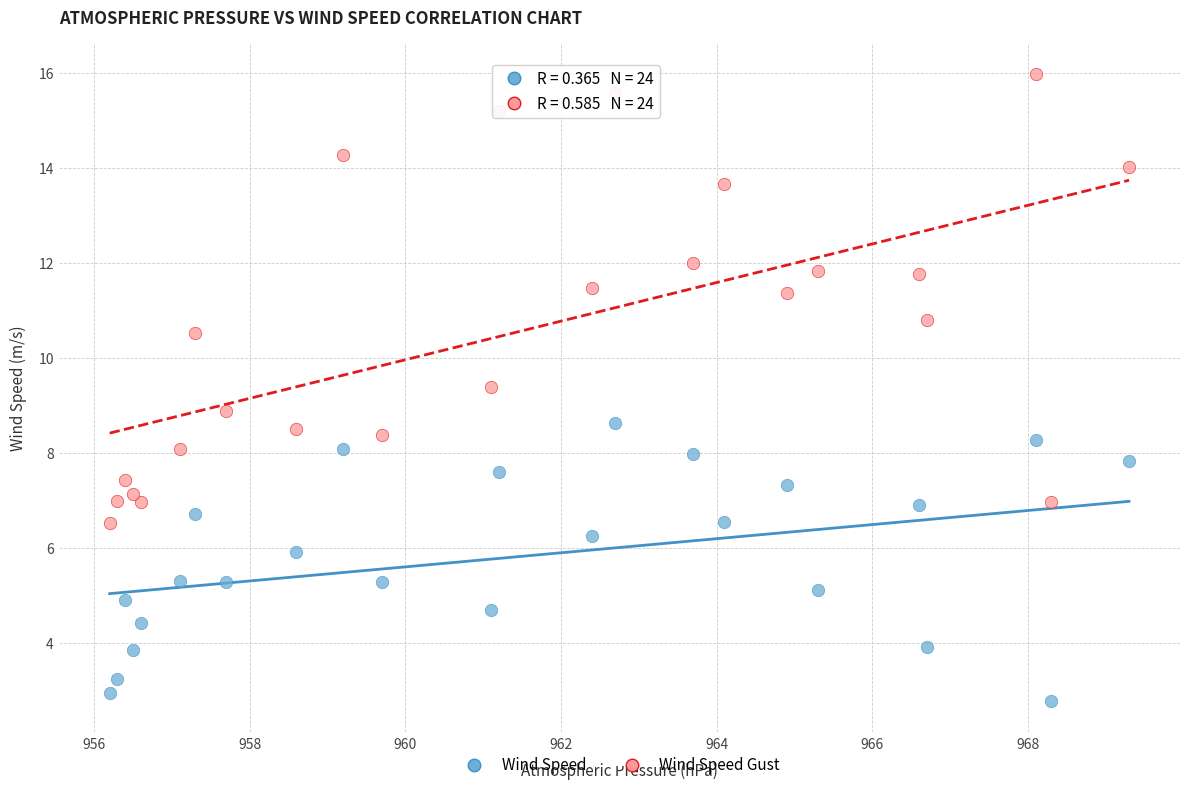

Which series reaches the maximum Y coordinate?

Wind Speed Gust